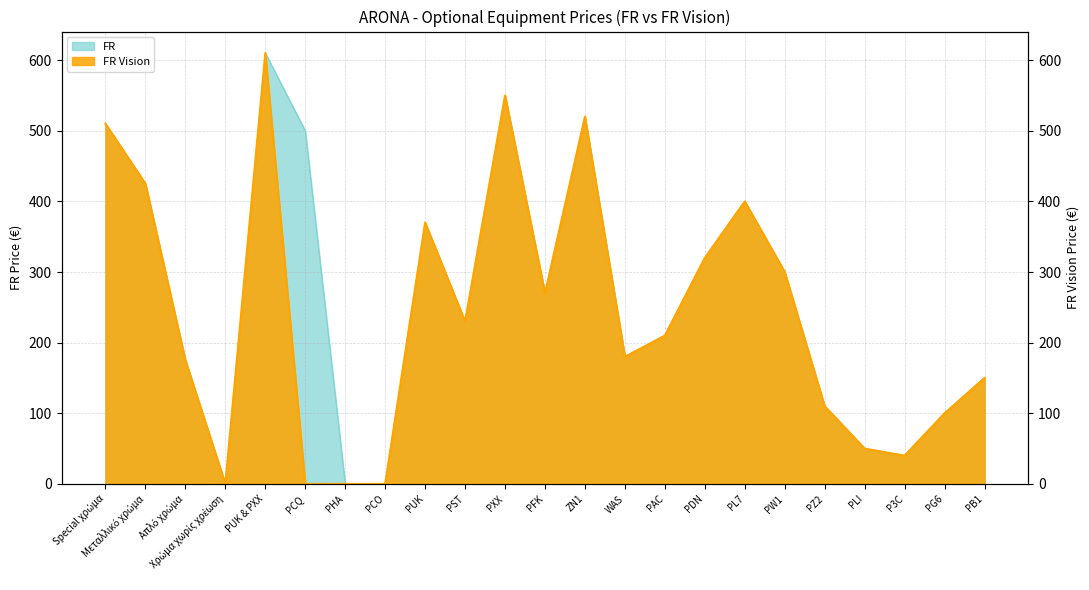

What position from the right is PDN?

8